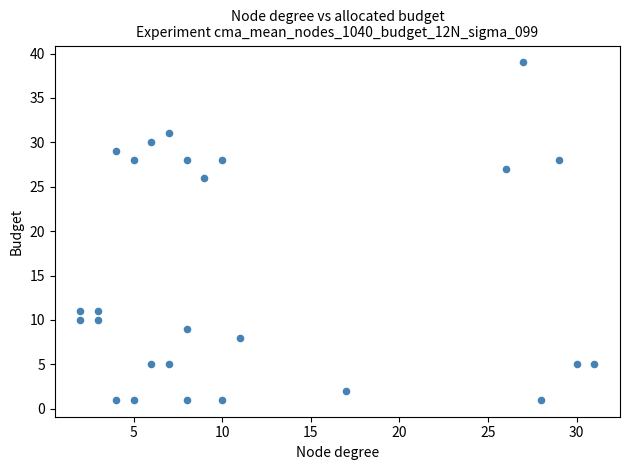

What Y value in the scatter plot is closest to 20?

26